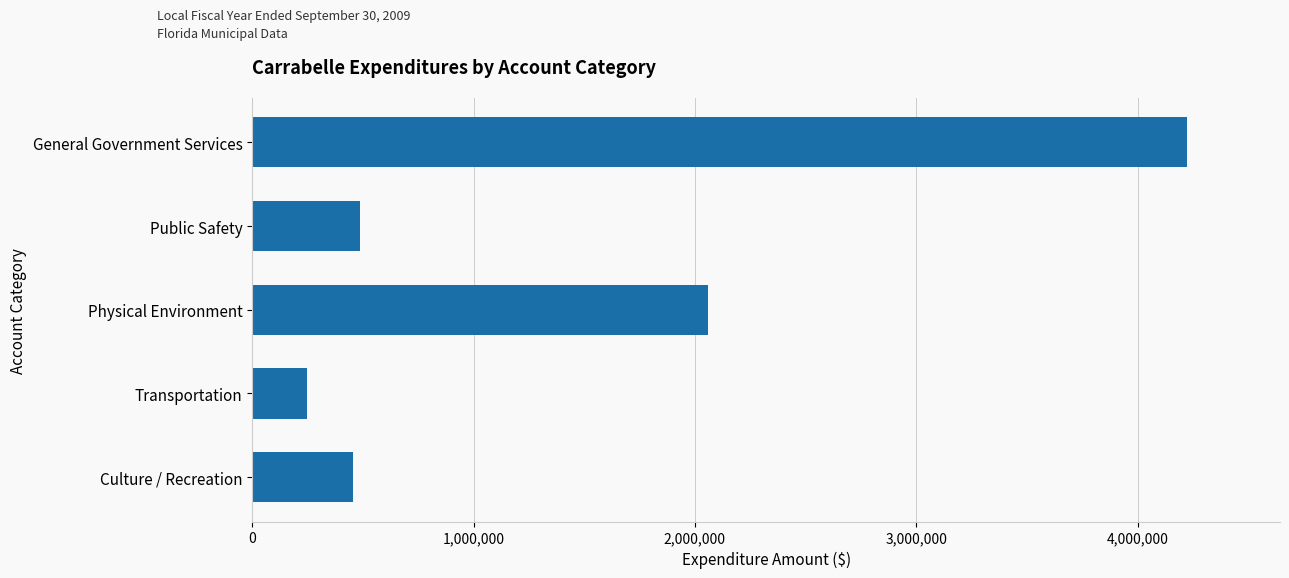

What is the difference between the second highest and minimum values?

1808452